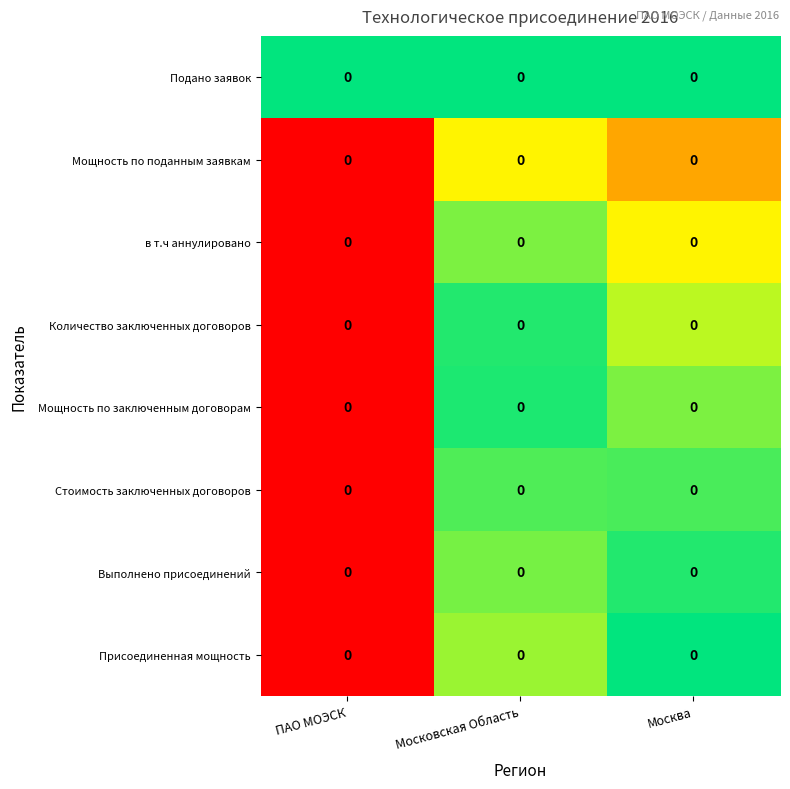

Between Москва and ПАО МОЭСК, which is larger?

Москва